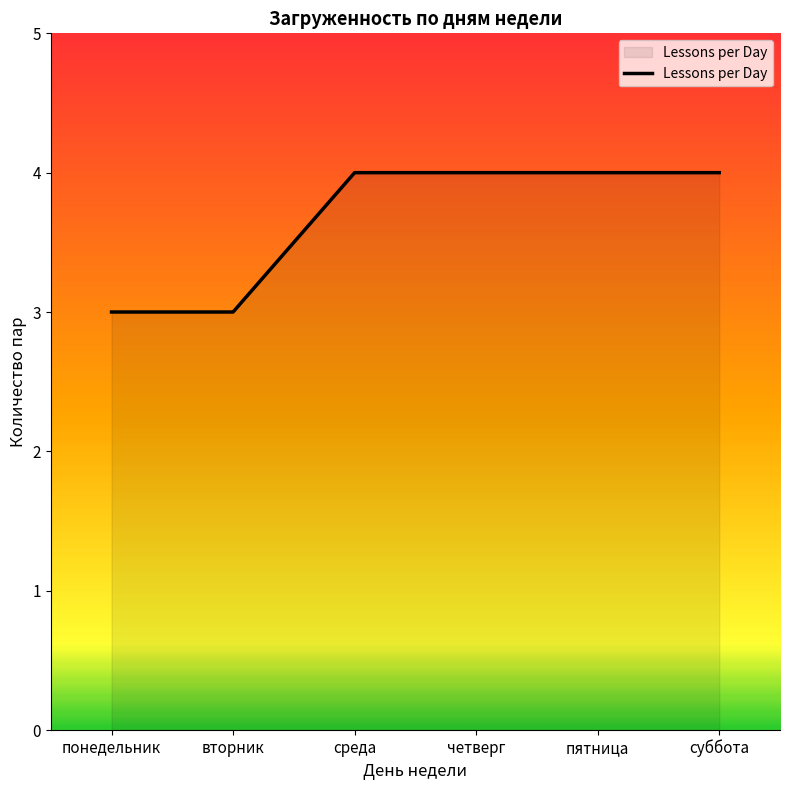

Read the value at вторник.

3